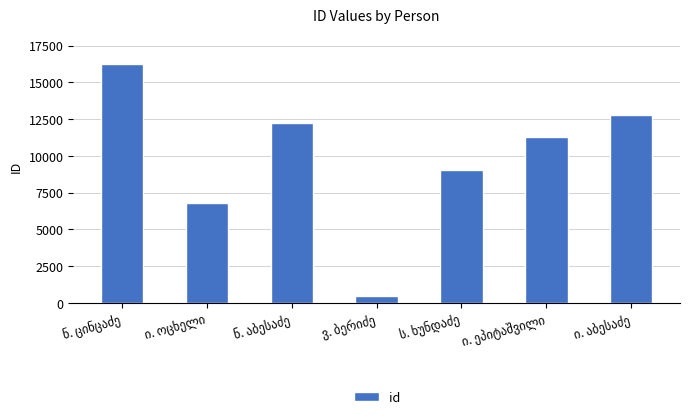

What is the difference between the maximum and minimum values?

15787